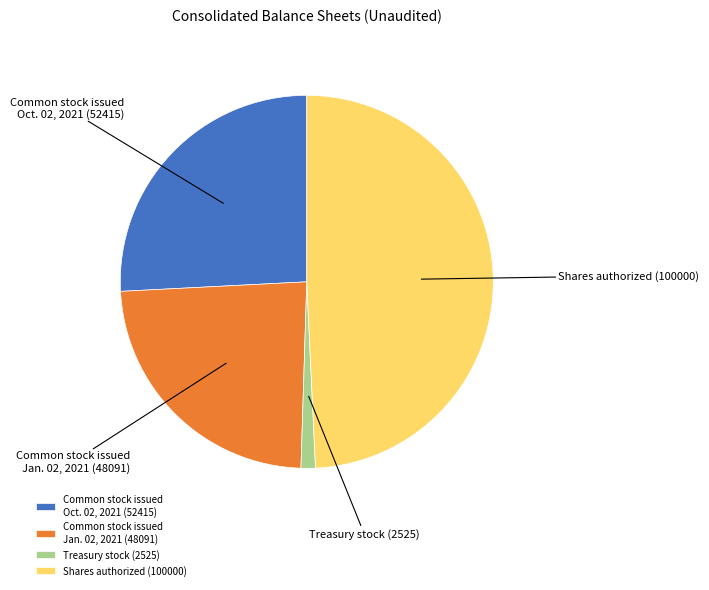

The Common stock issued Oct. 02, 2021 (52415) slice represents 35% of the pie. True or false?

False